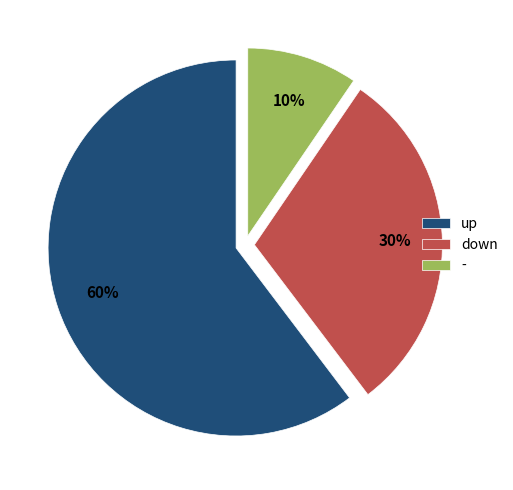

Count the number of slices in the pie.

3